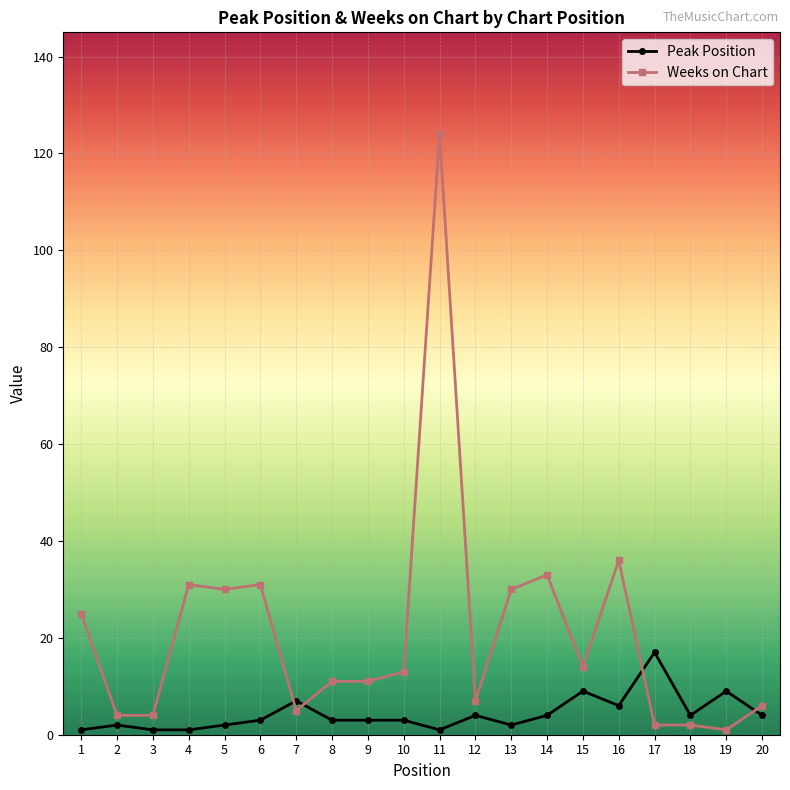

Which label corresponds to the largest value in the chart?

11